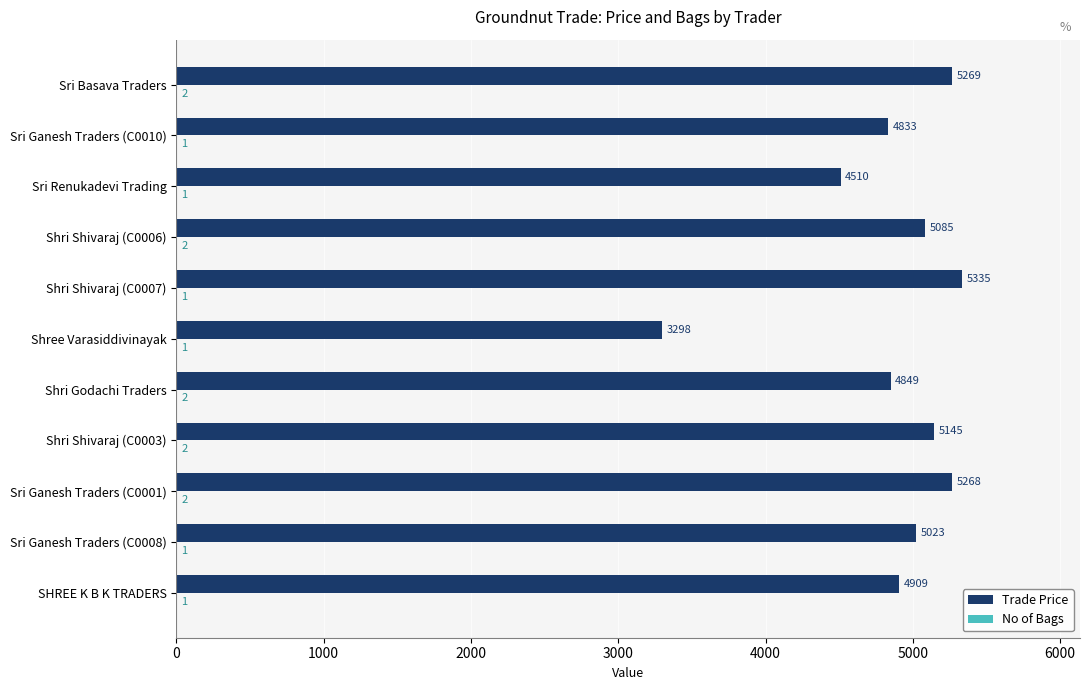

True or false: Trade Price has a value of 4849 at Shri Godachi Traders.

True